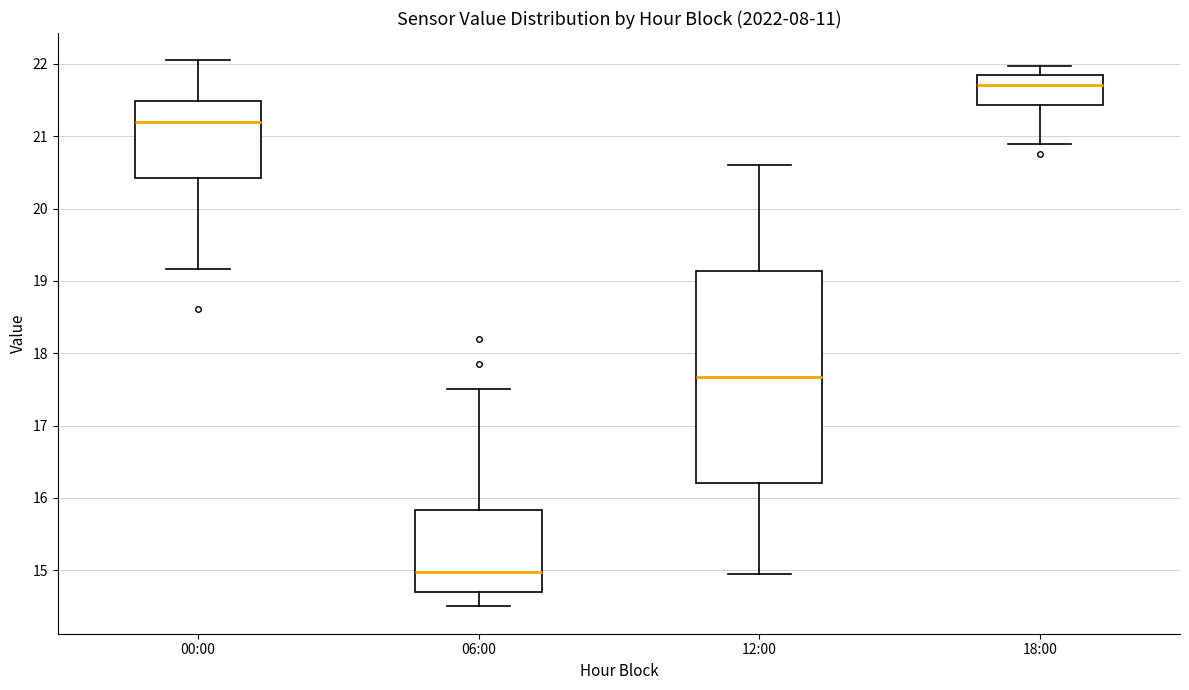

Where is the upper edge of the box for 06:00 on the y-axis? The values are not printed on the chart, so give them approximately, as read against the axis.

15.8